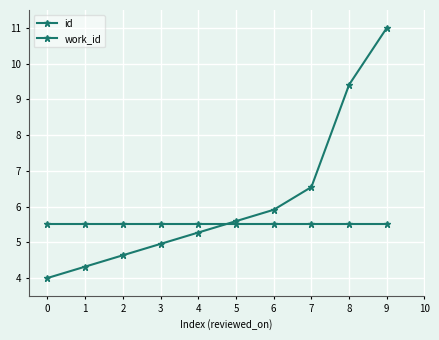

Is the value of id at 0 greater than the value of work_id at 8?

No